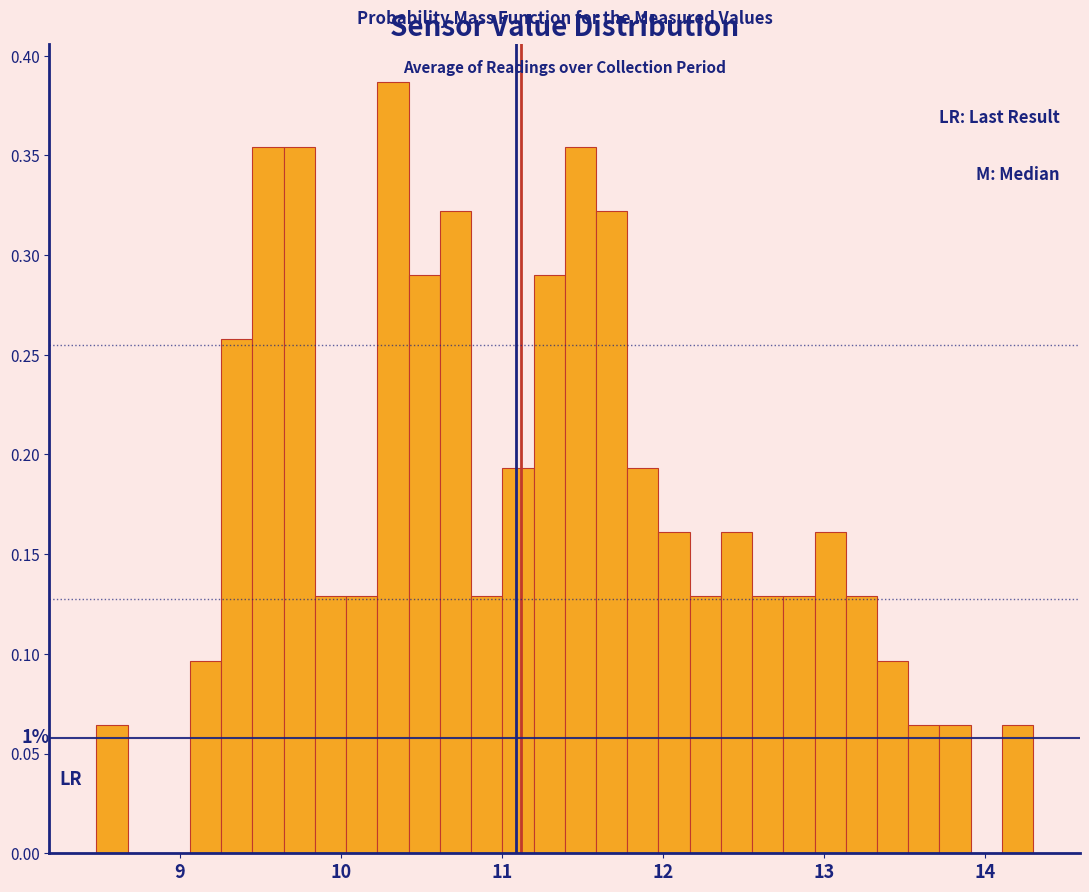

Read against the x-axis, roughly where is the centre of the tallest bar?

10.3